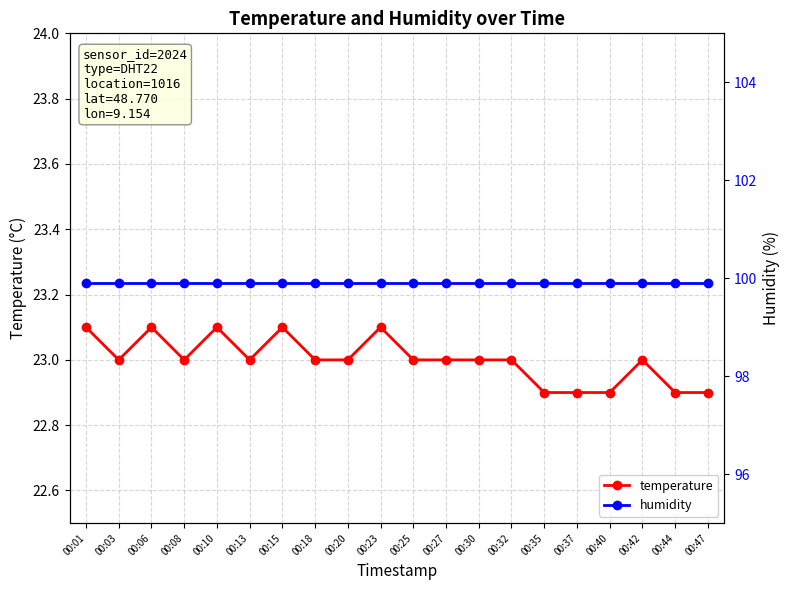

Does the chart display data point markers on the line(s)?

Yes